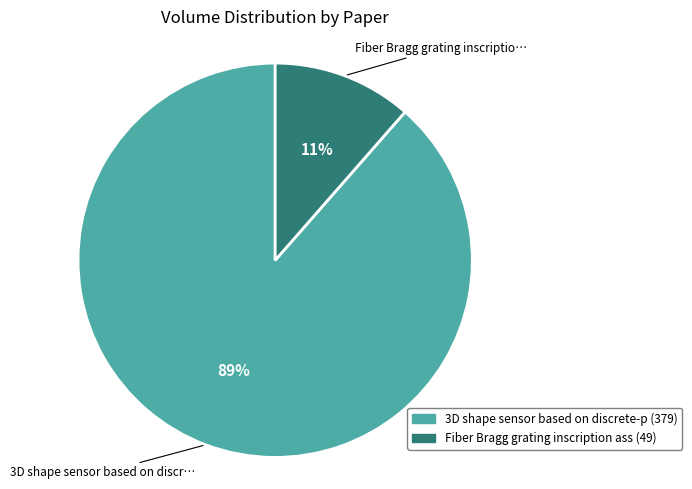

To the nearest percent, what is the average slice percentage?

50%